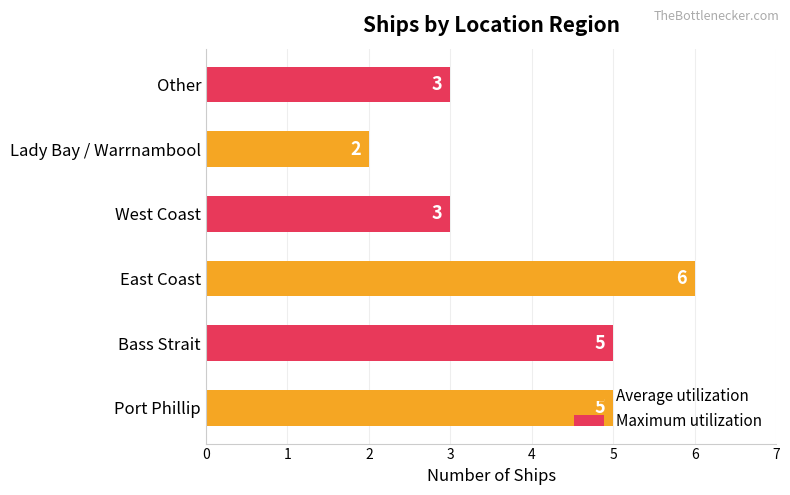

What is the change in value from Port Phillip to Lady Bay / Warrnambool?

-3